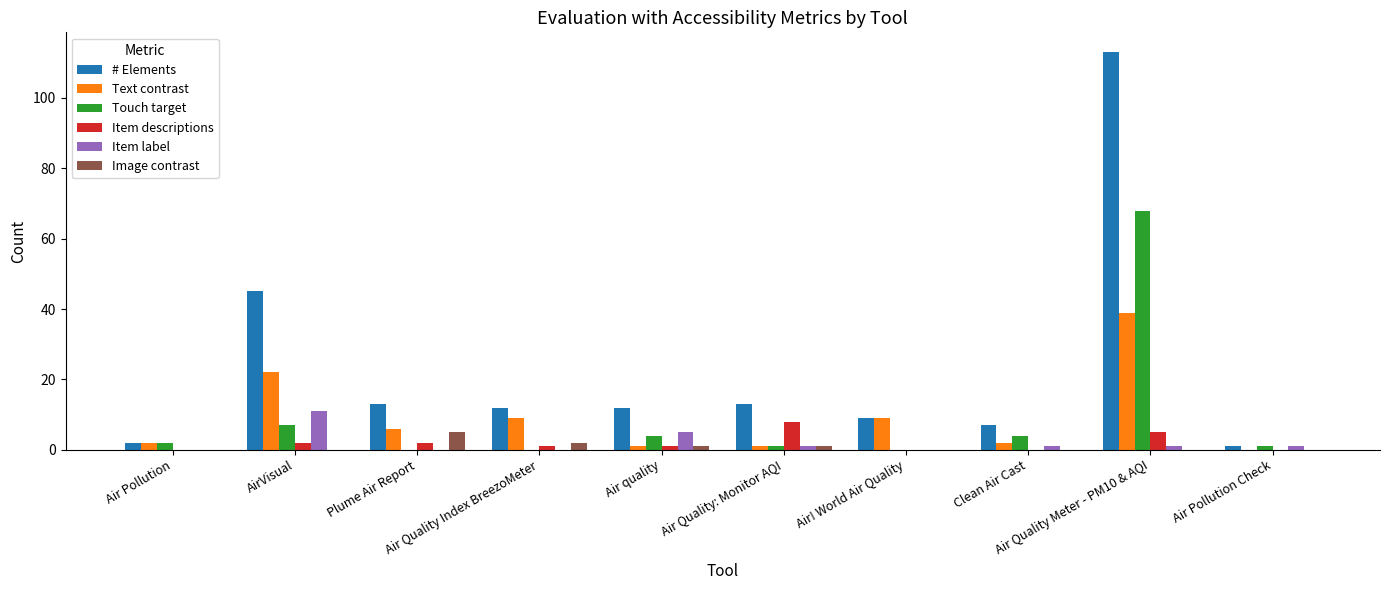

Are the bars horizontal?

No